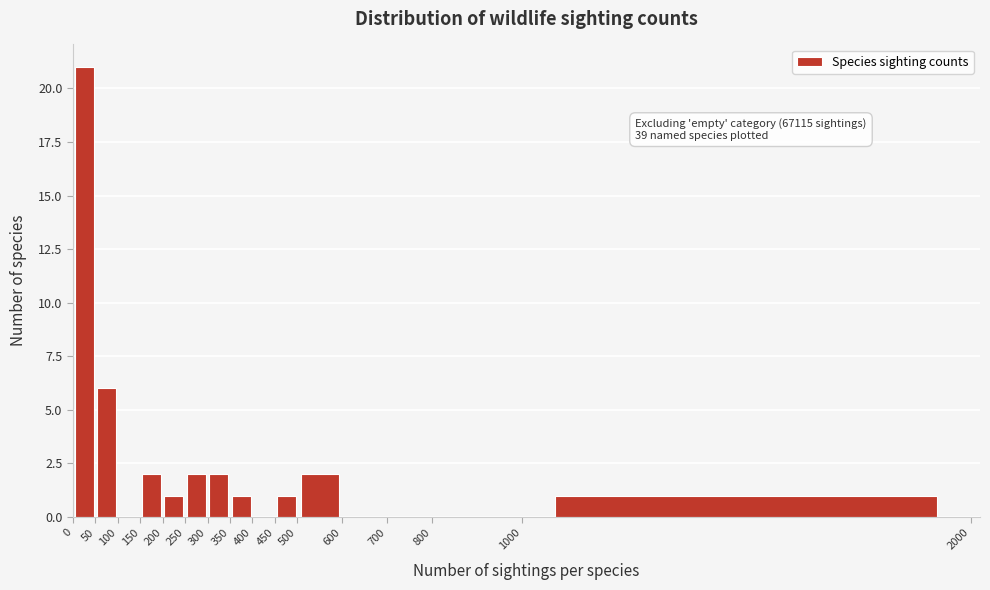

Over which range of the x-axis is the bar tallest?

0 to 50